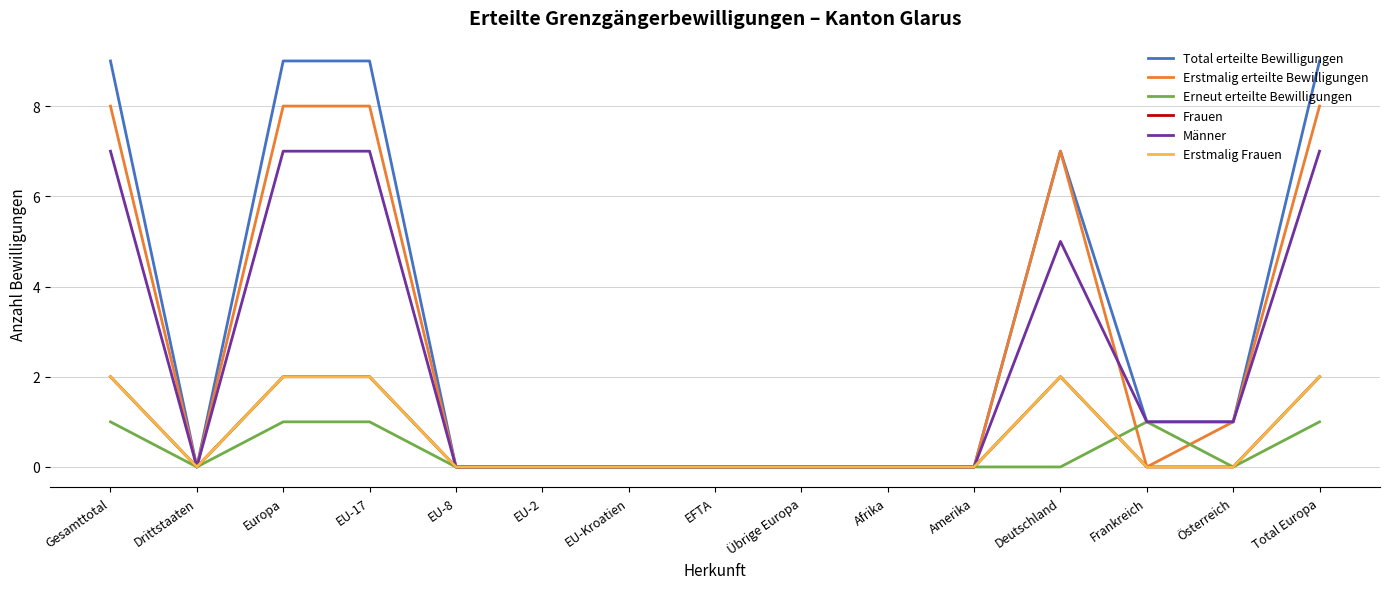

What is the total value across all series at Europa?

29